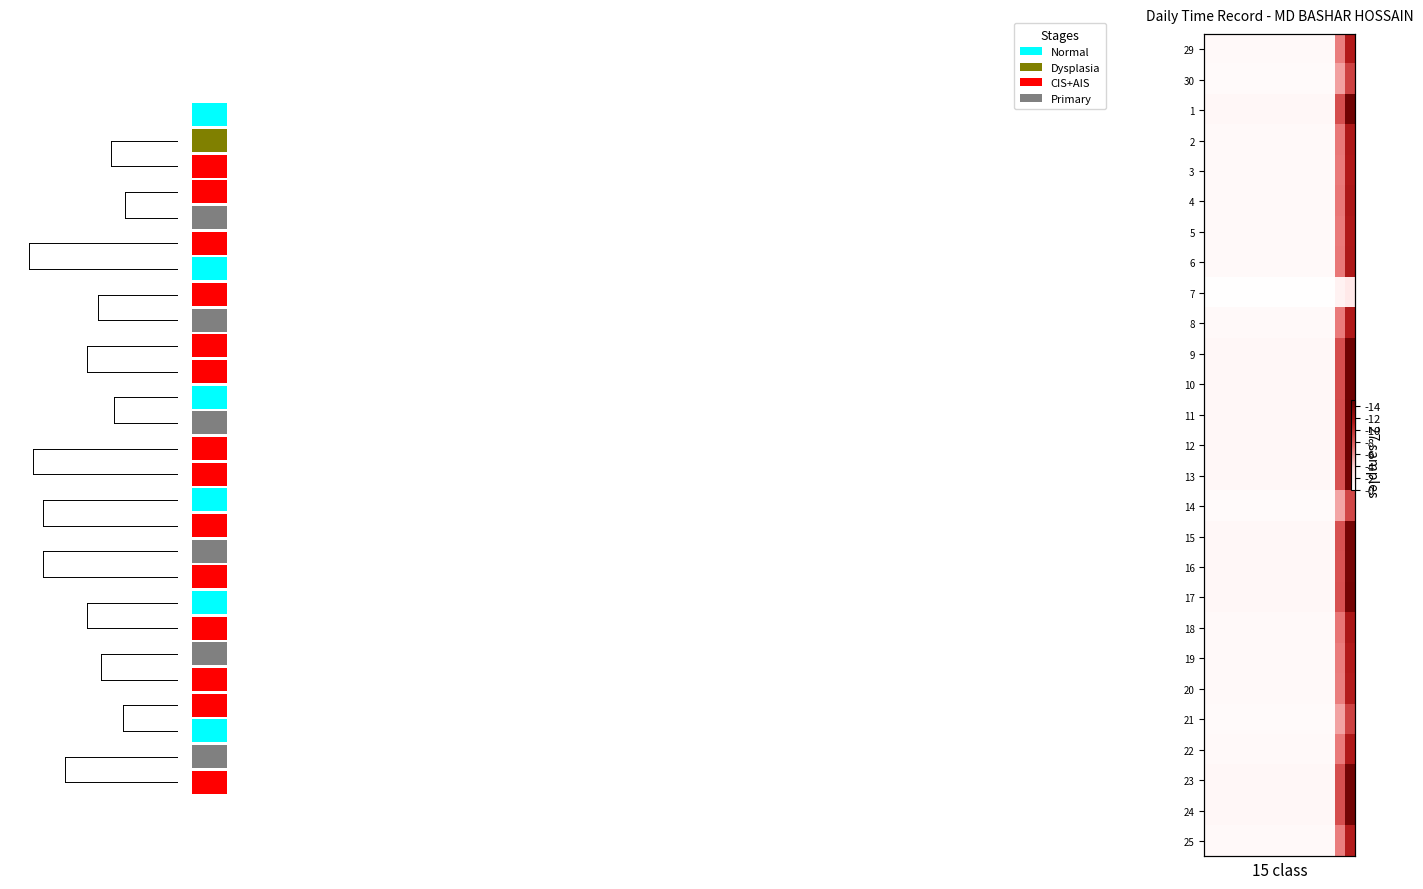

What is the difference between the maximum and second lowest values in the 24 series?

13.7